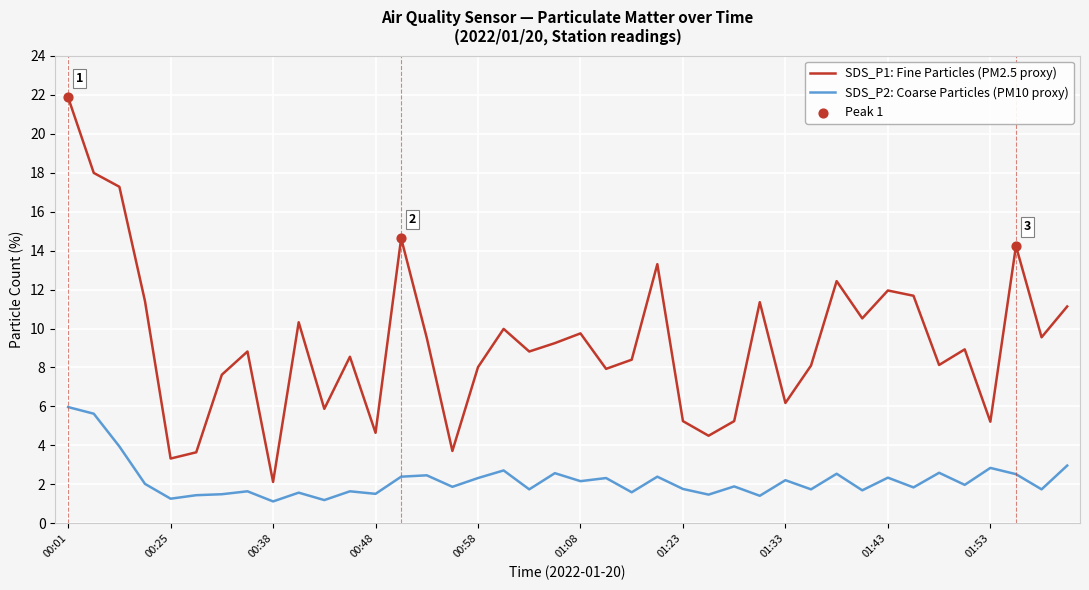

Which series has the largest total across all categories?

SDS_P1: Fine Particles (PM2.5 proxy)